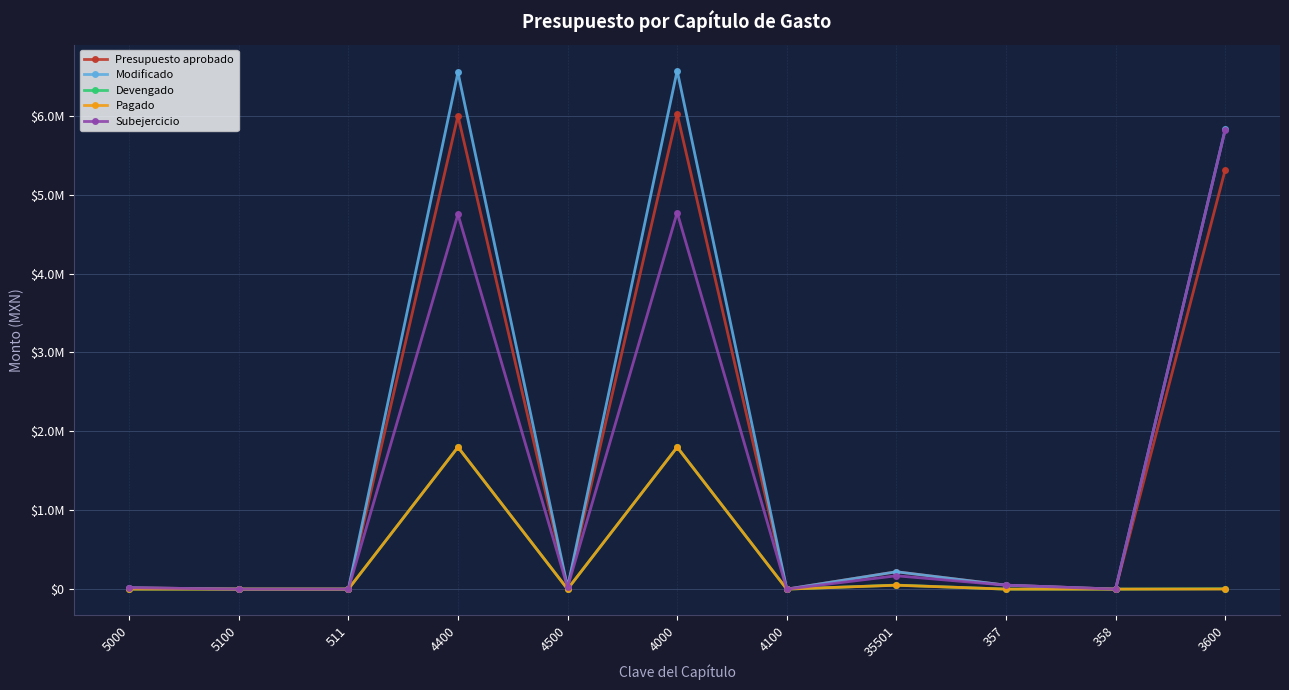

Reading left to right, transcribe all the data shown in this chart.

Presupuesto aprobado: 17358.0	0.0	0.0	6000000.0	23000.0	6023000.0	0.0	220000.0	50000.0	0.0	5315000.0
Modificado: 17358.0	0.0	0.0	6550000.0	23000.0	6573000.0	0.0	220000.0	50000.0	0.0	5827971.6
Devengado: 0.0	0.0	0.0	1799500.0	0.0	1799500.0	0.0	50955.6	0.0	0.0	4475.6
Pagado: 0.0	0.0	0.0	1799500.0	0.0	1799500.0	0.0	49331.6	0.0	0.0	1227.6
Subejercicio: 17358.0	0.0	0.0	4750500.0	23000.0	4773500.0	0.0	169044.4	50000.0	0.0	5823496.0